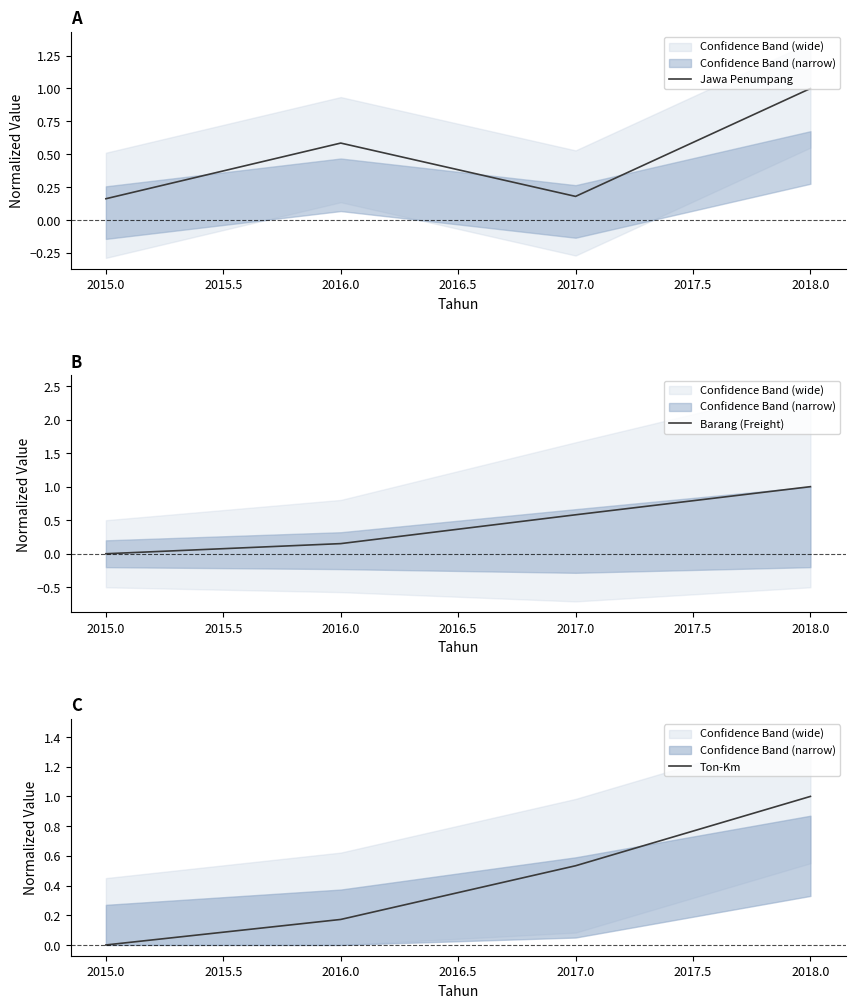

At which label is Jawa Penumpang closest to 0?

2015.0